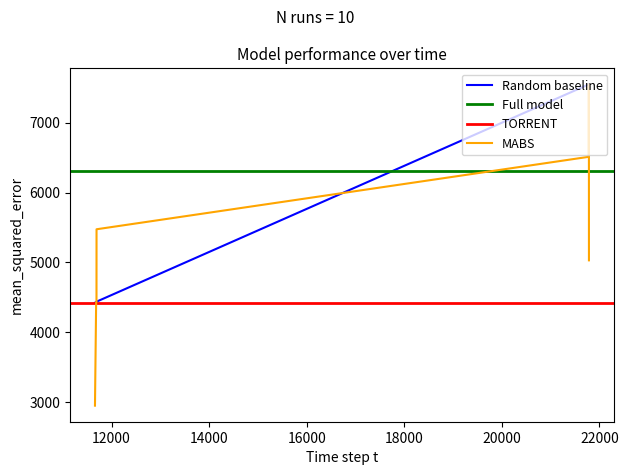

Rank the categories by value from lowest to highest.

11660, 11684, 11691, 11692, 21781, 21782, 21783, 21784, 21785, 21786